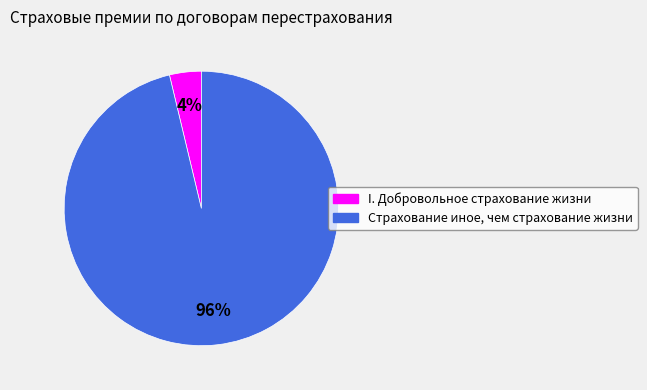

Is the sum of I. Добровольное страхование жизни and Страхование иное, чем страхование жизни greater than half?

Yes